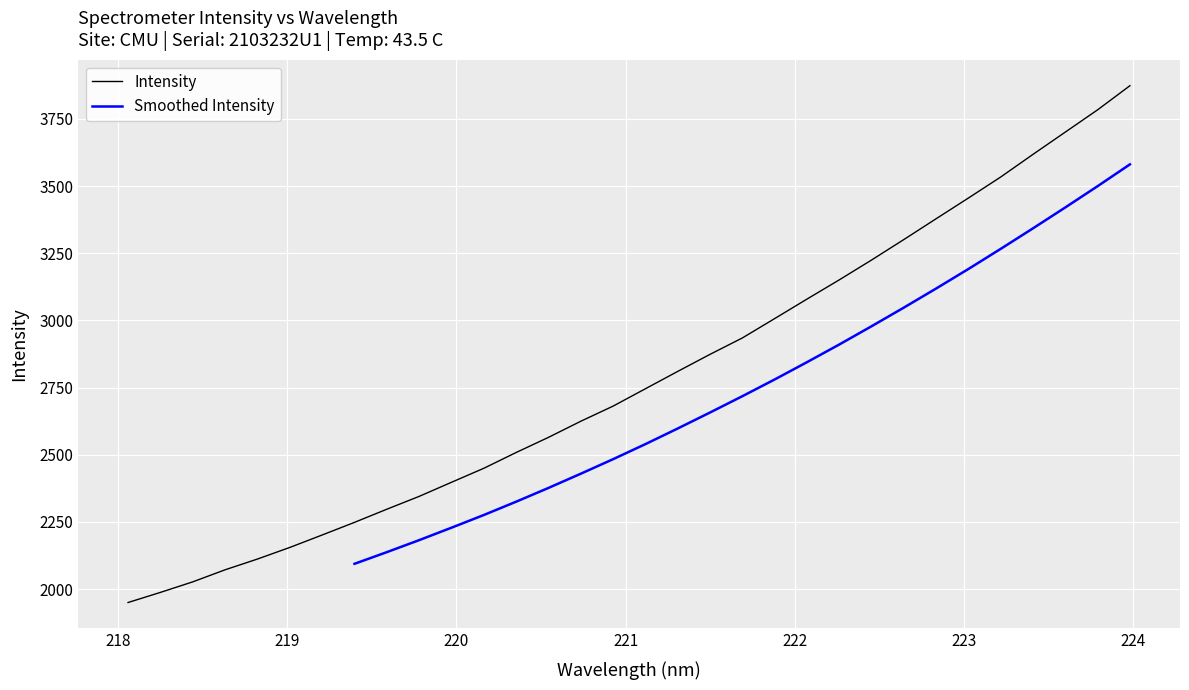

The chart shows a value of 4369.6 at 13. True or false?

False